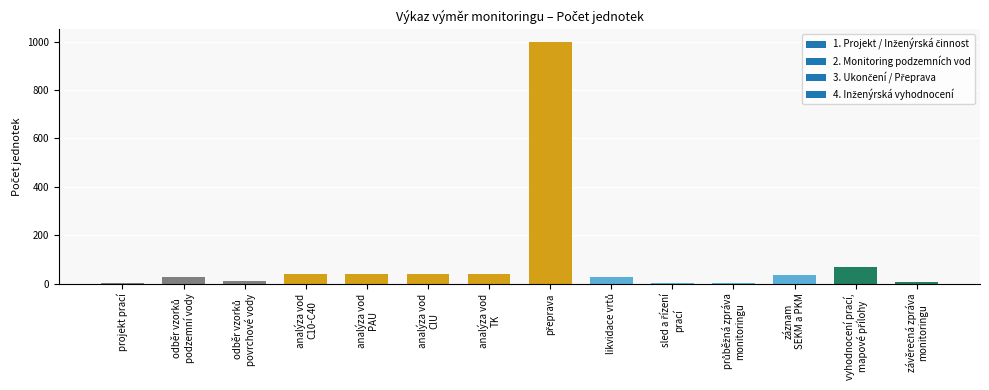

What is the maximum value shown in the chart?

1000